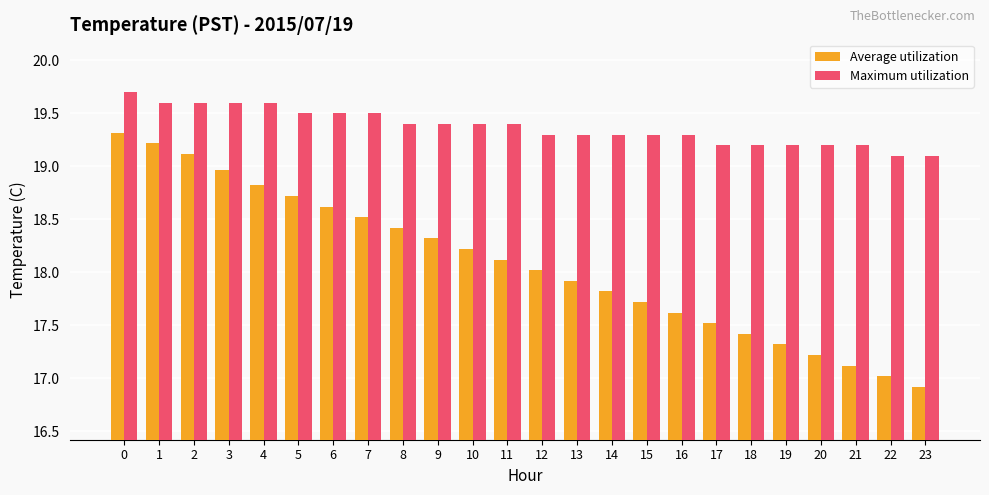

The value of Average utilization at 16 is 11.3. True or false?

False